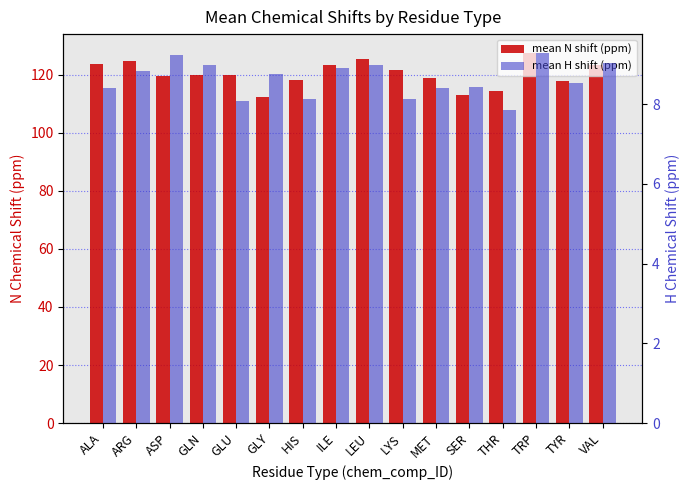

List the series in order of their overall mean, lowest first.

mean H shift (ppm), mean N shift (ppm)